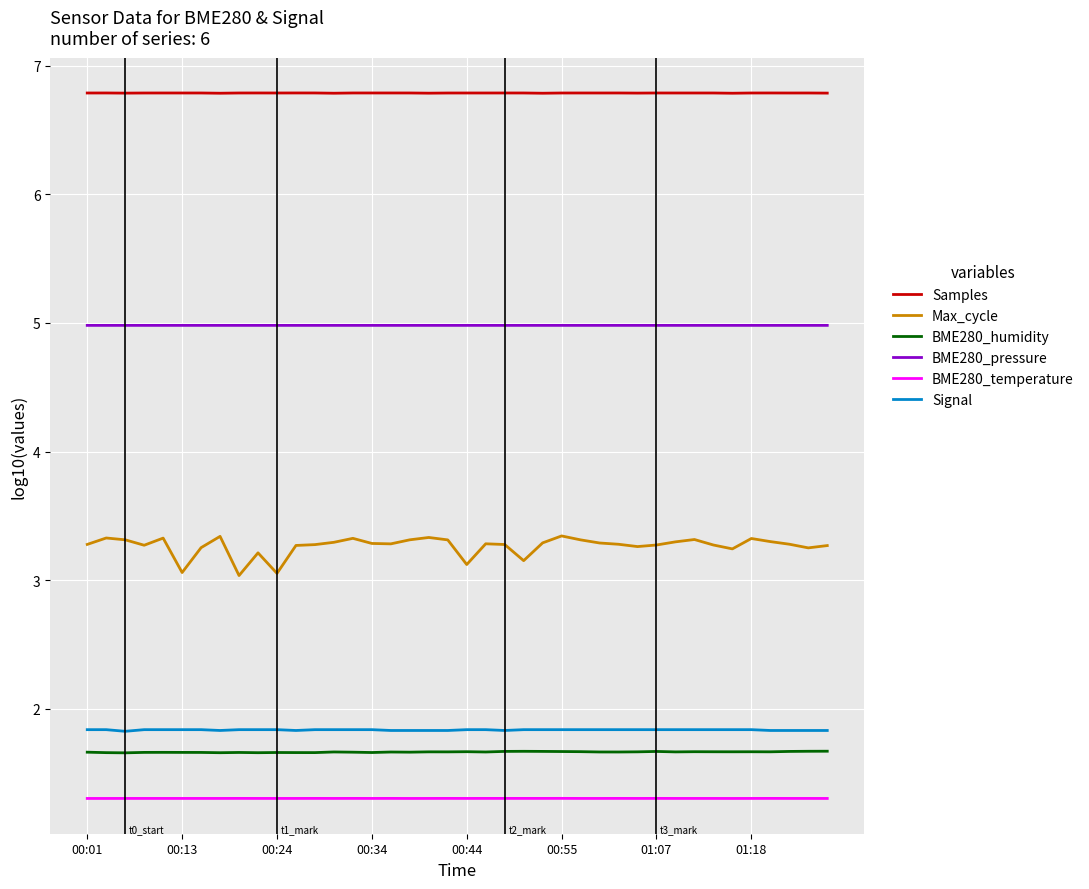

What are all the series names shown in the legend?

Samples, Max_cycle, BME280_humidity, BME280_pressure, BME280_temperature, Signal